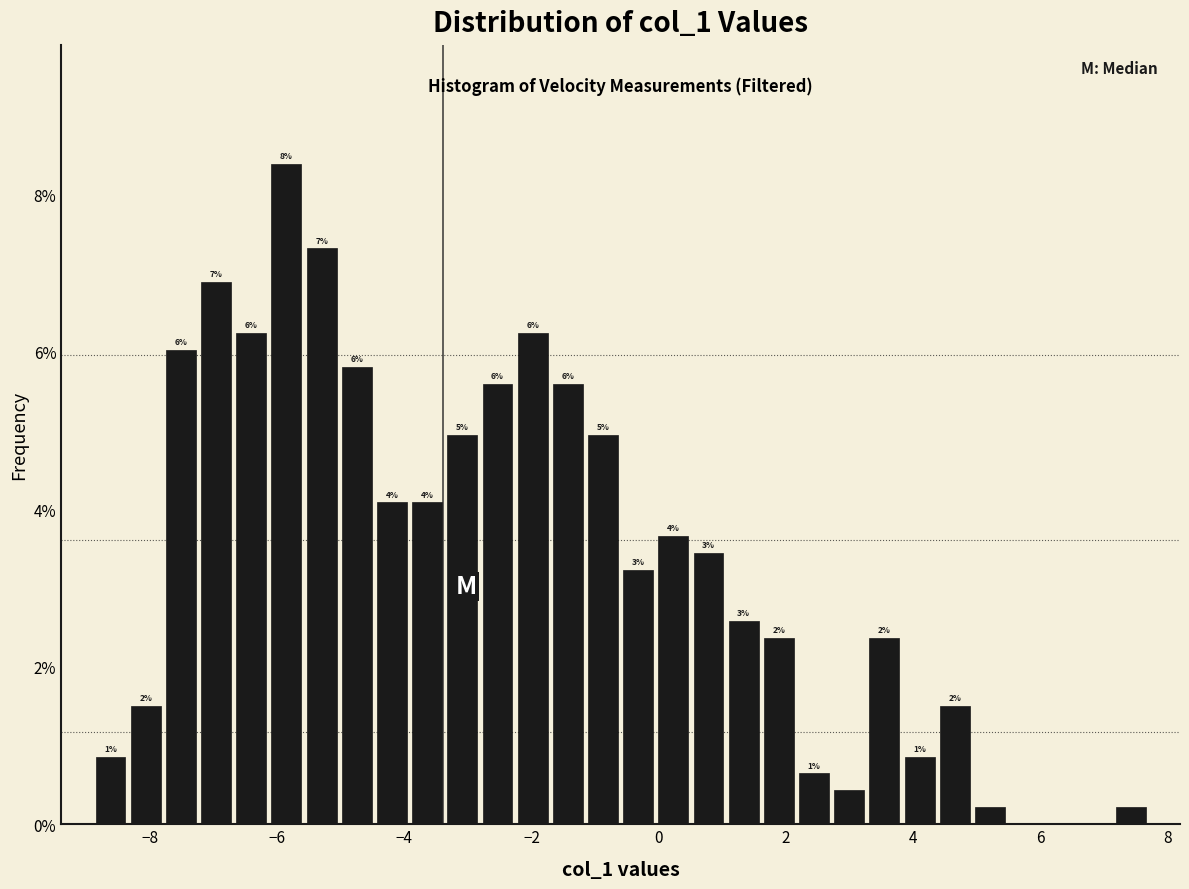

Read against the x-axis, roughly where is the centre of the tallest bar?

-5.8